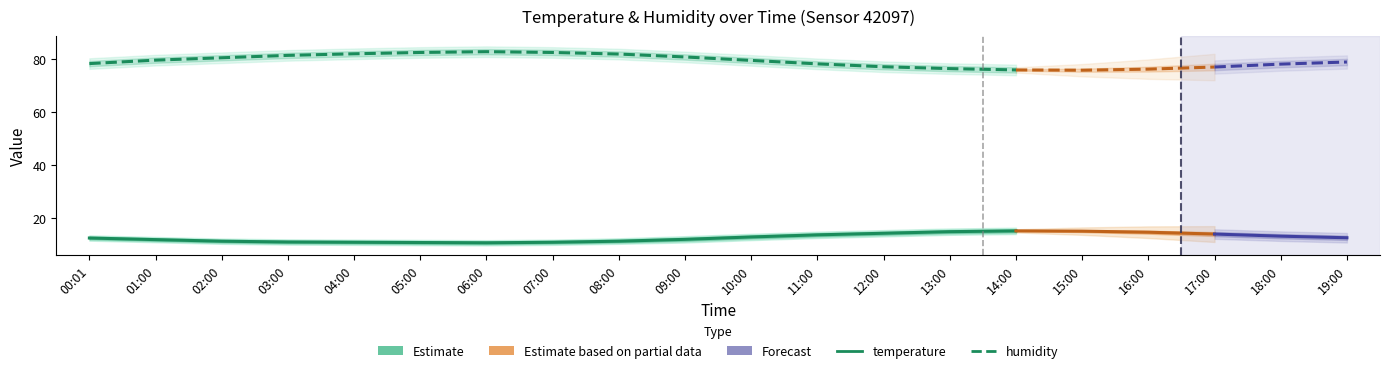

What is the label of the 3rd point from the left?

02:00